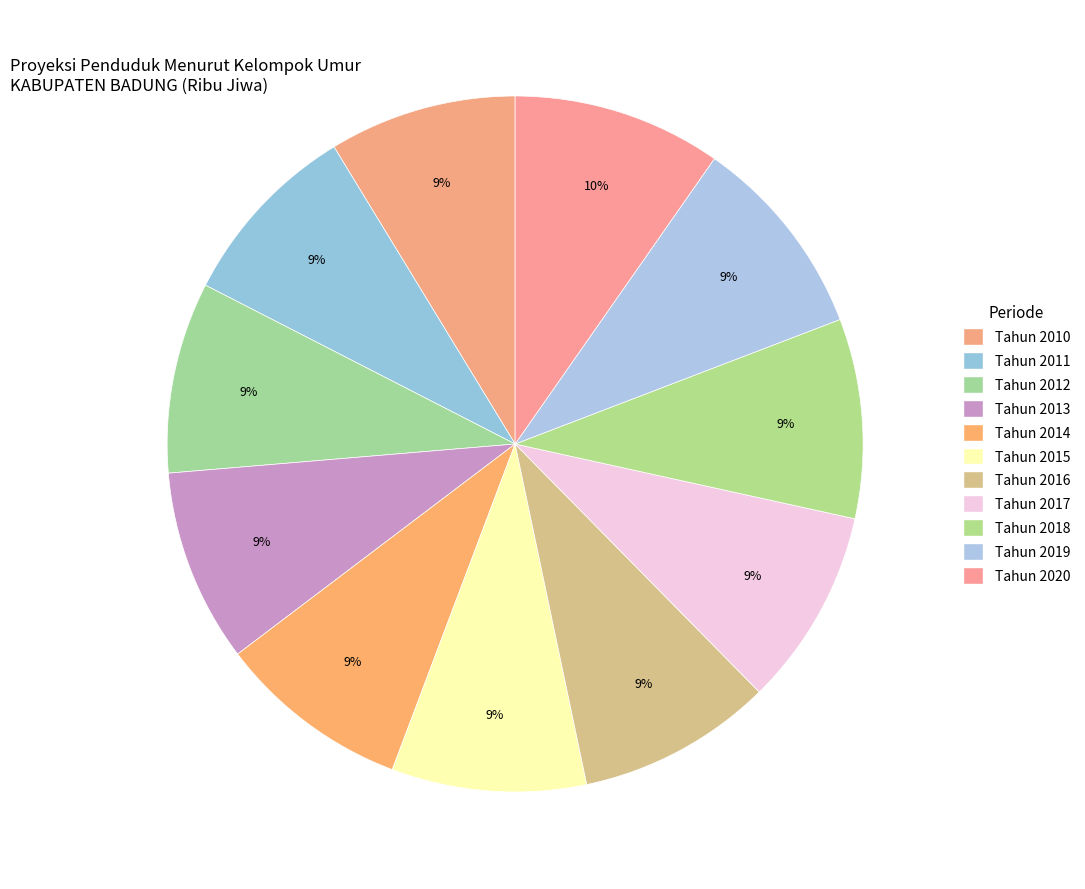

Which category has the biggest portion of the pie?

Tahun 2020